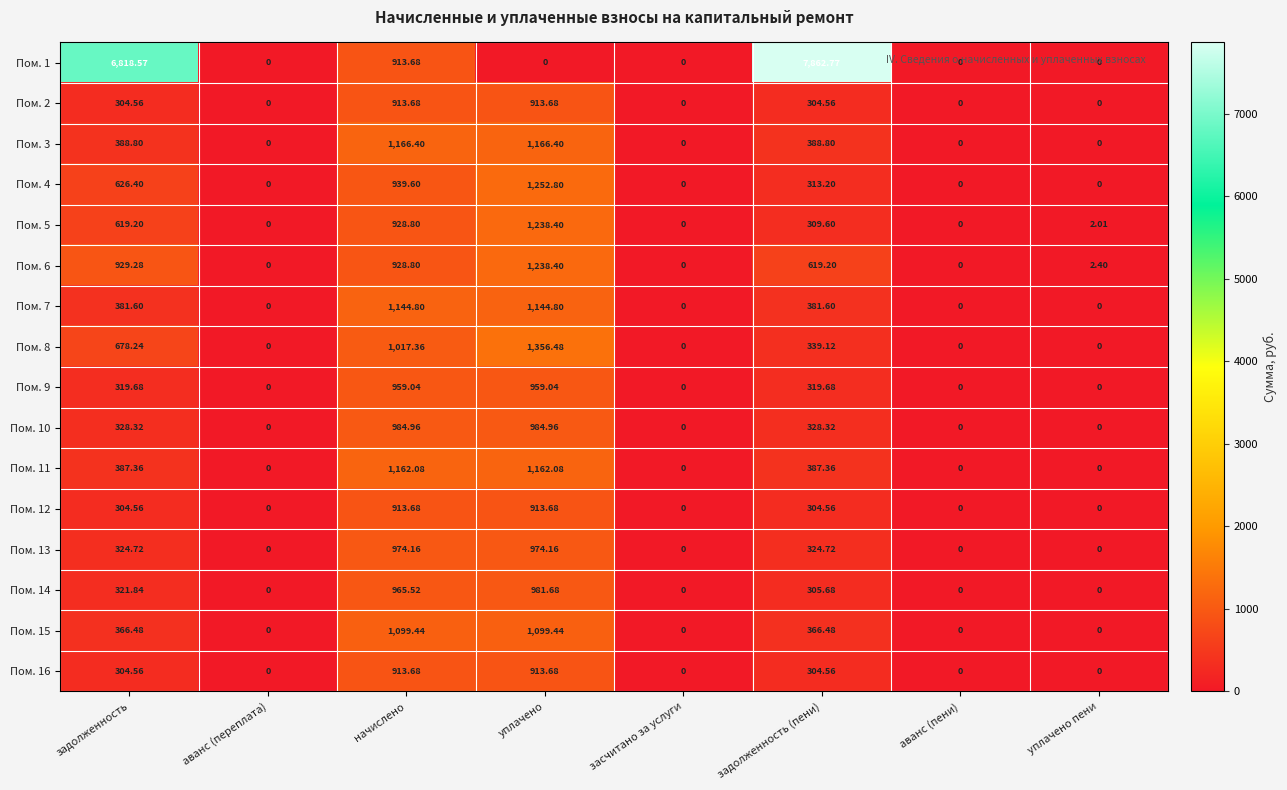

At which category is the sum across all series the highest?

уплачено